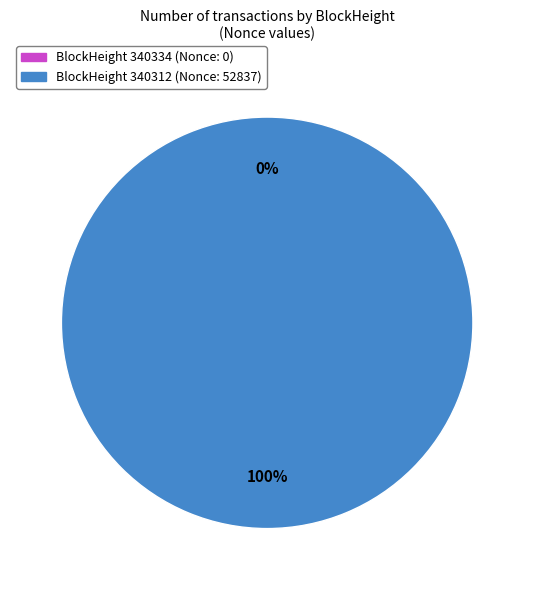

How much of the chart is everything except 340334?

100.0%